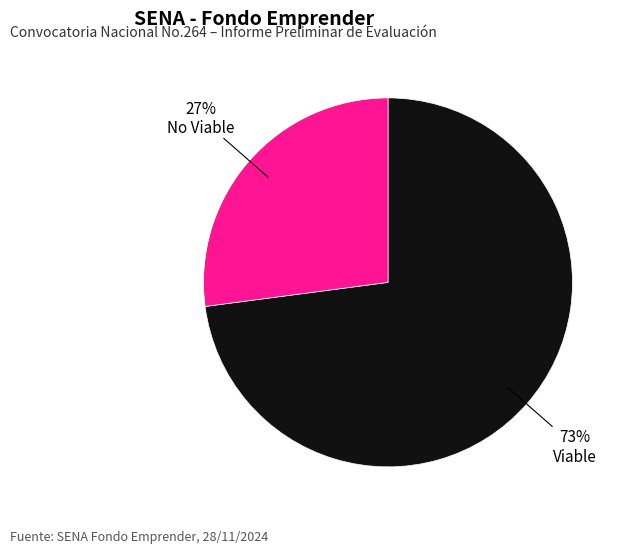

How many segments does this pie chart have?

2